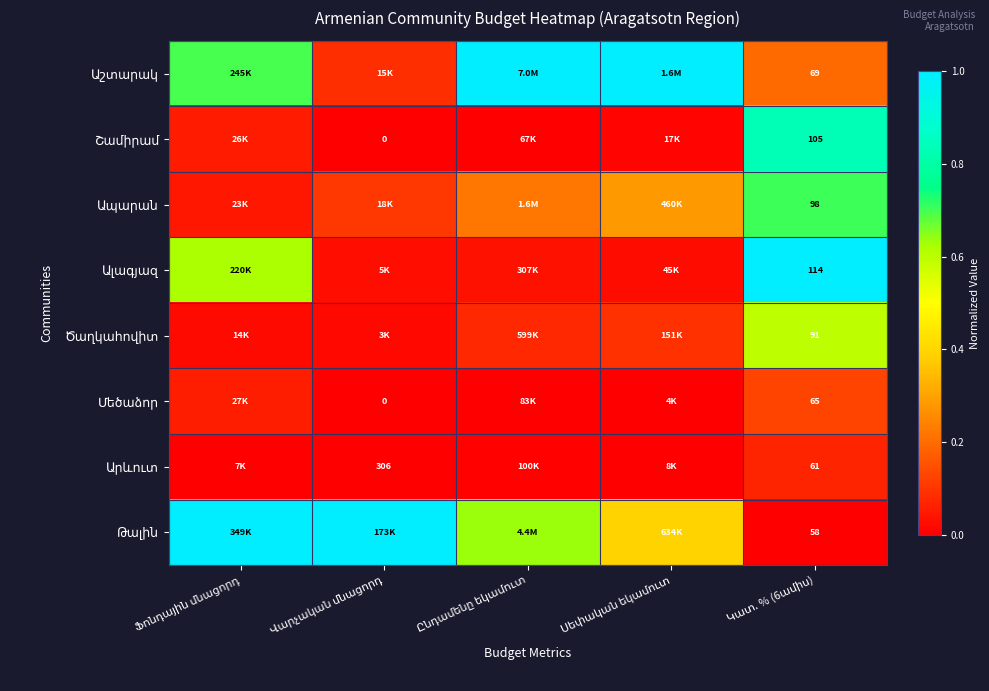

Count the number of data series in this chart.

8